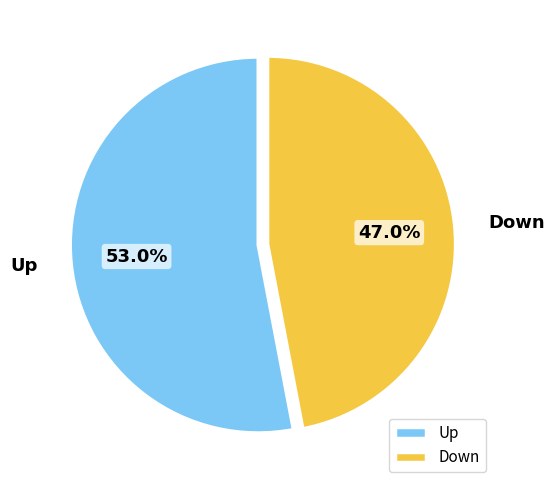

Between Up and Down, which is larger?

Up